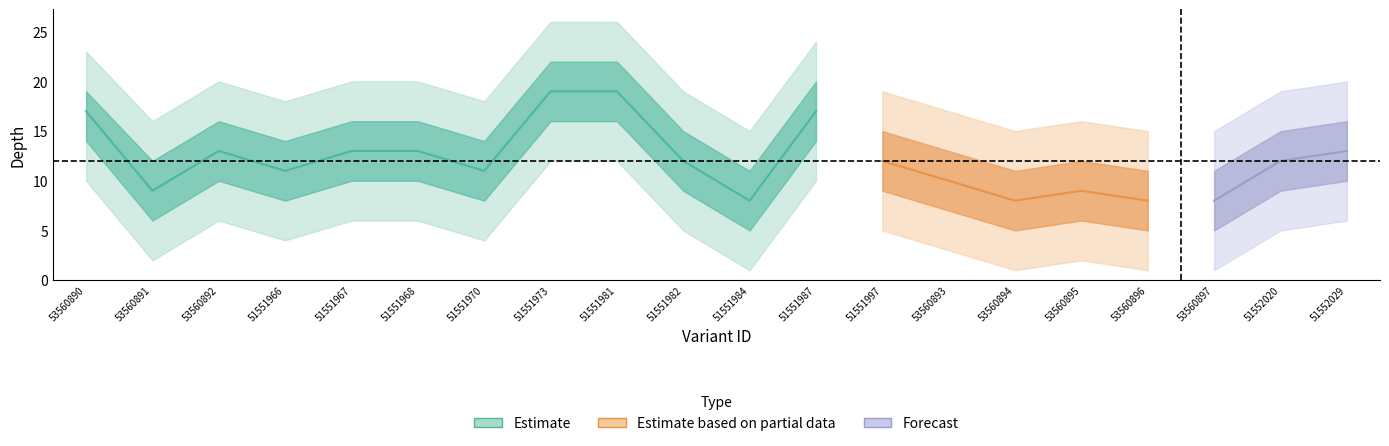

The value of depth_lower at 51551981 is 16. True or false?

True